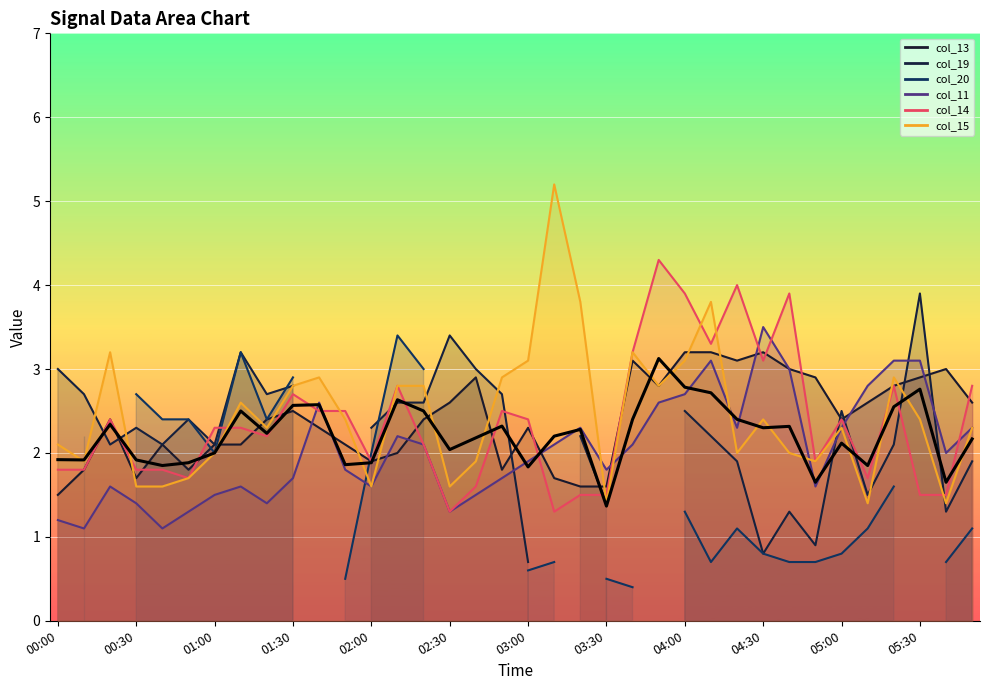

What is the change in value from 01:00 to 01:30?

+0.6